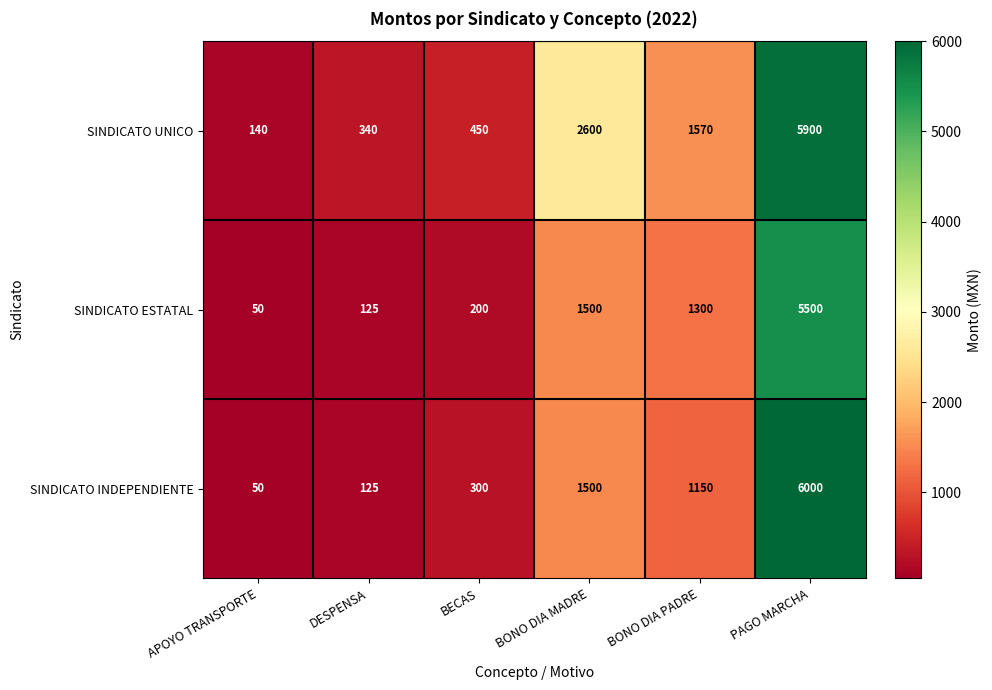

Reading left to right, list all the values displayed in this chart.

SINDICATO UNICO: APOYO TRANSPORTE=140	DESPENSA=340	BECAS=450	BONO DIA MADRE=2600	BONO DIA PADRE=1570	PAGO MARCHA=5900
SINDICATO ESTATAL: APOYO TRANSPORTE=50	DESPENSA=125	BECAS=200	BONO DIA MADRE=1500	BONO DIA PADRE=1300	PAGO MARCHA=5500
SINDICATO INDEPENDIENTE: APOYO TRANSPORTE=50	DESPENSA=125	BECAS=300	BONO DIA MADRE=1500	BONO DIA PADRE=1150	PAGO MARCHA=6000